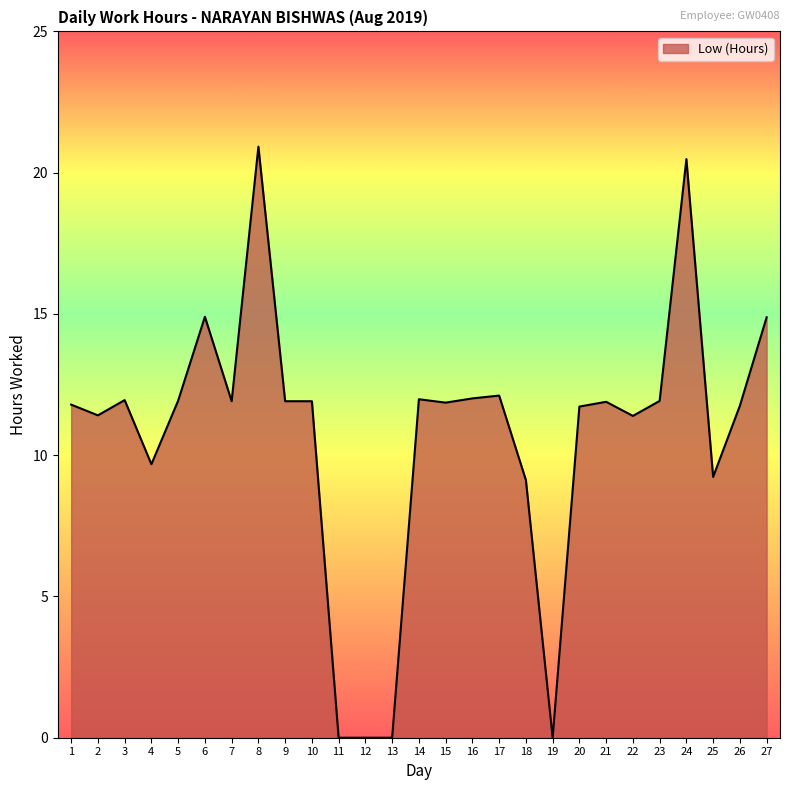

What is the average value?

10.7